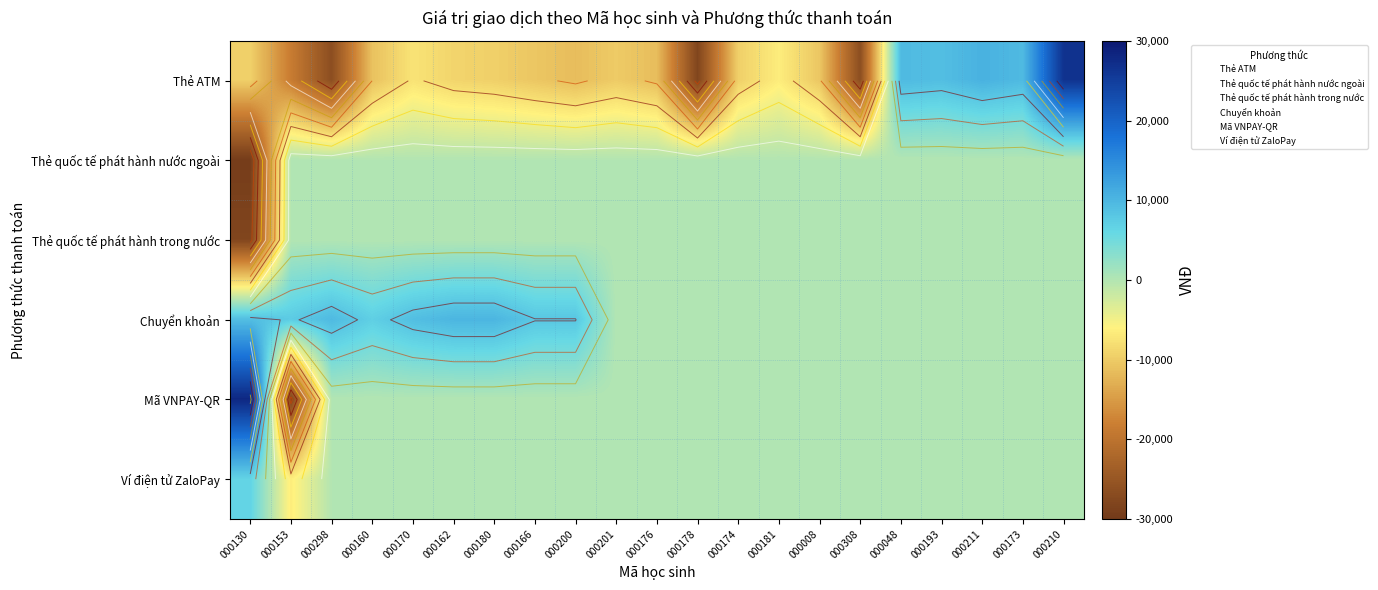

What is the greatest value displayed?

28000